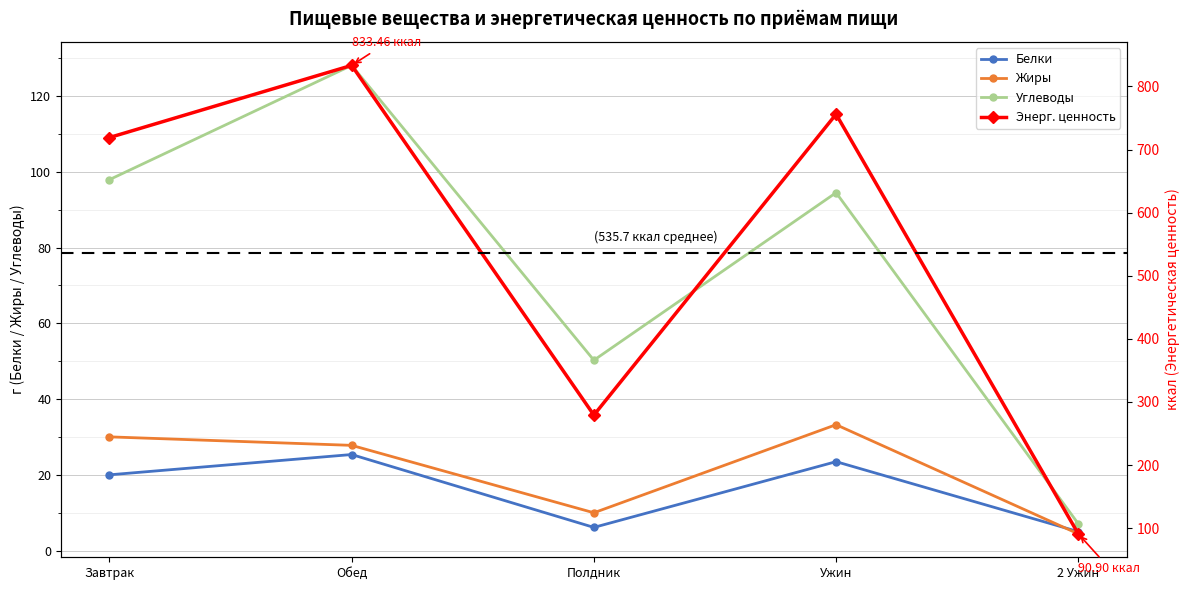

What is the value of the Углеводы point at the 1st from the left?

97.9